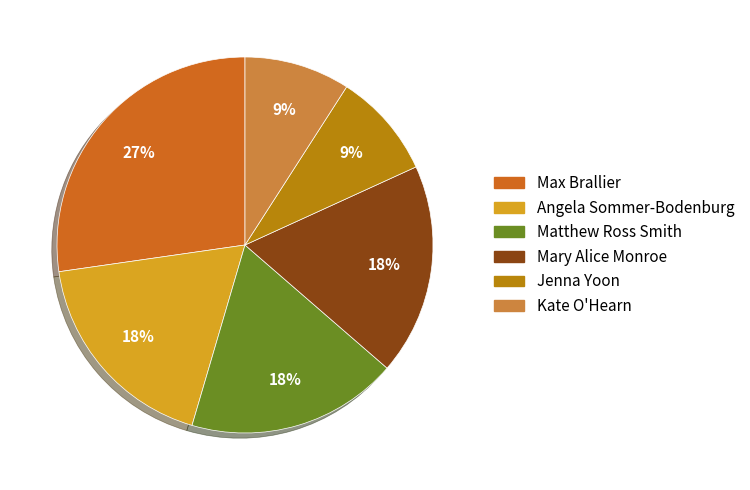

What is the largest slice in the pie chart?

Max Brallier